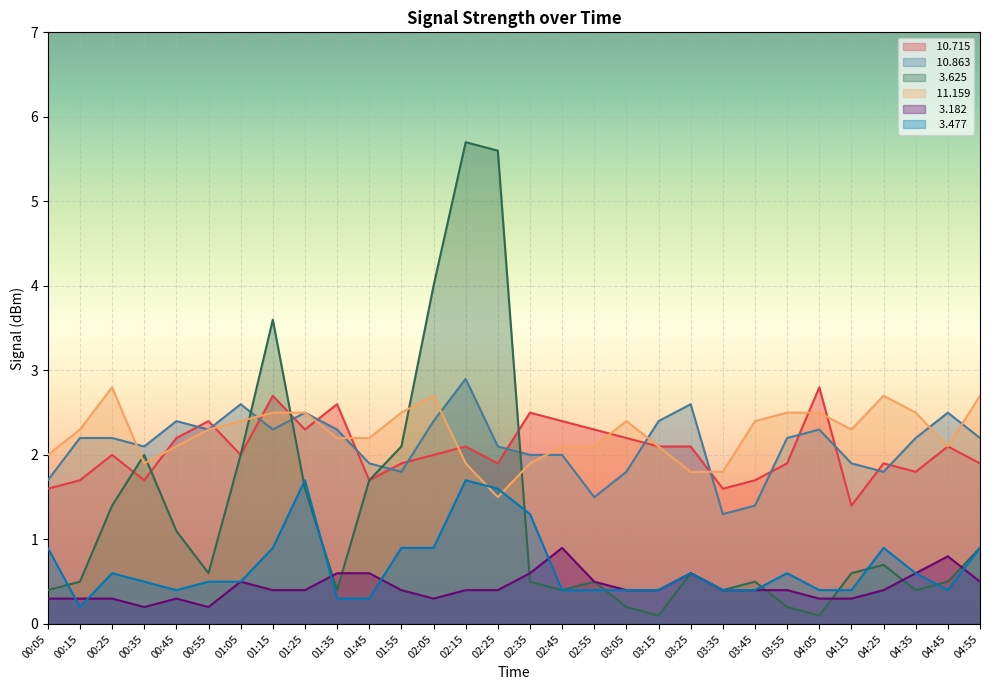

What is the difference between the  10.863 values at 01:35 and 00:25?

0.1